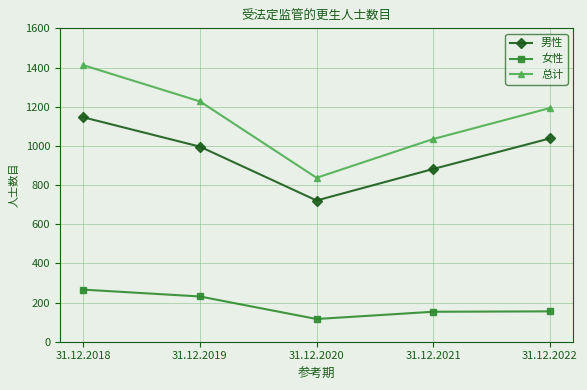

How many values in the 男性 series are below 996?

2